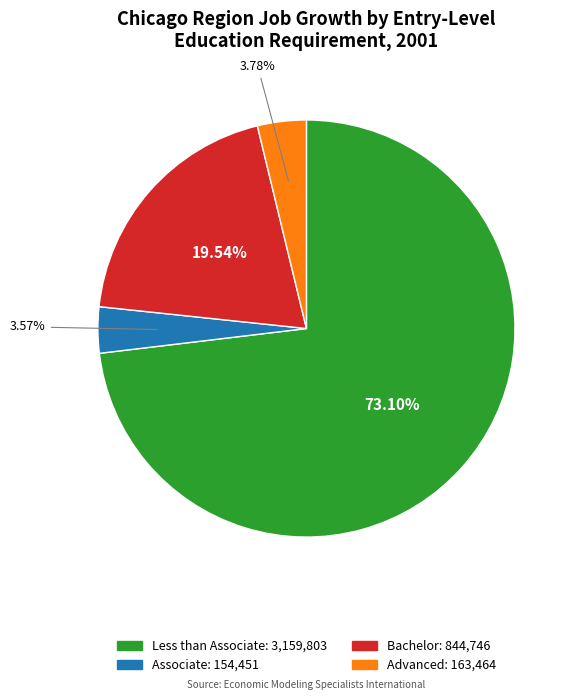

The Advanced slice represents 4% of the pie. True or false?

True